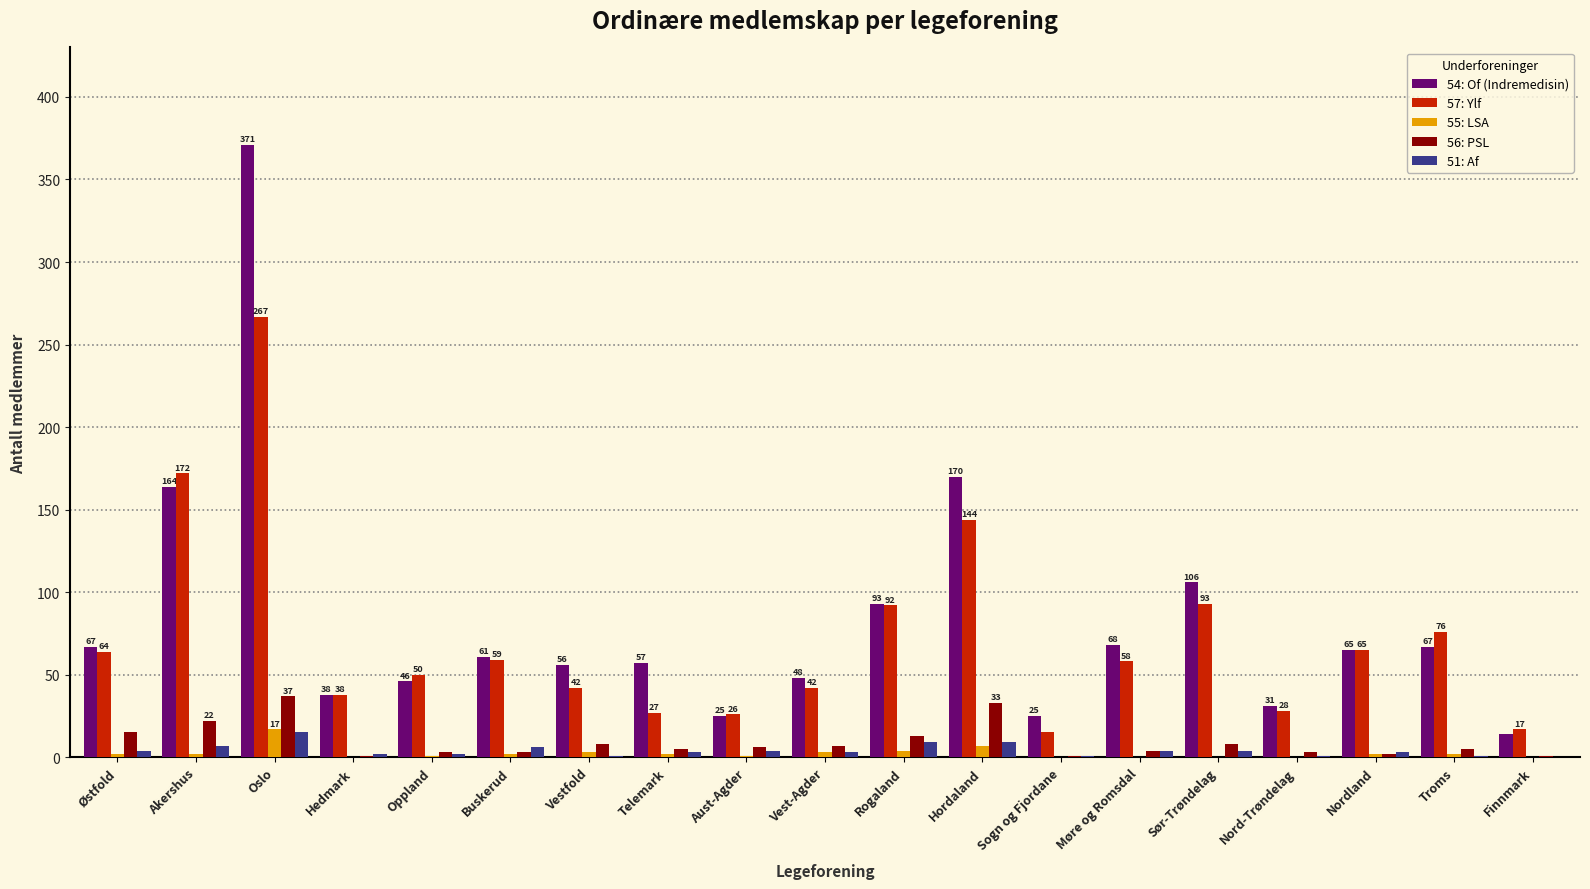

Which series has the largest range (max minus min)?

54: Of (Indremedisin)